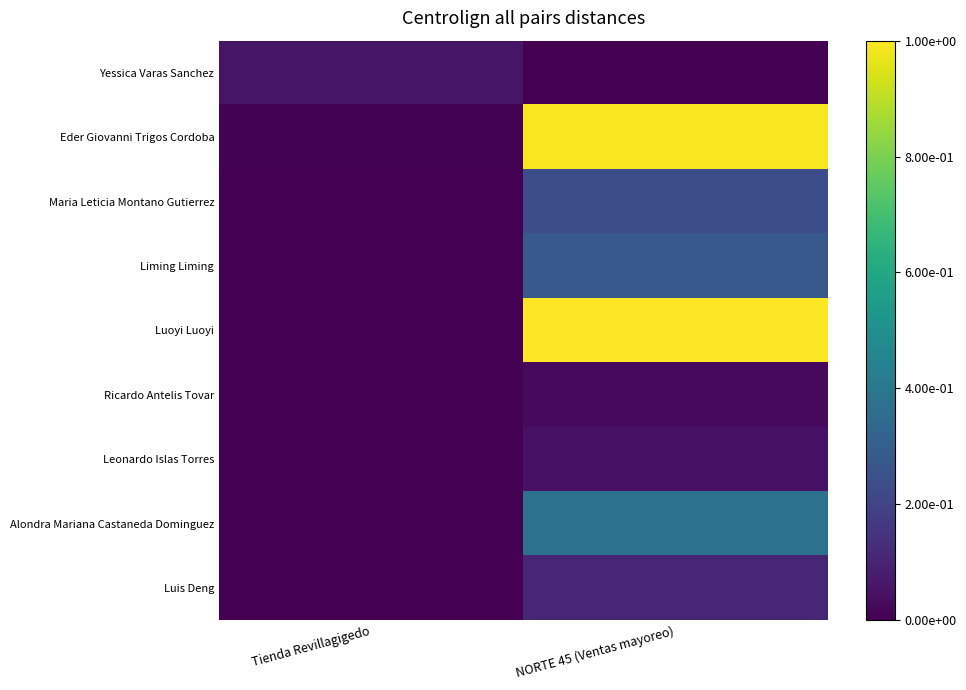

Between NORTE 45 (Ventas mayoreo) and Tienda Revillagigedo, which is larger?

Tienda Revillagigedo